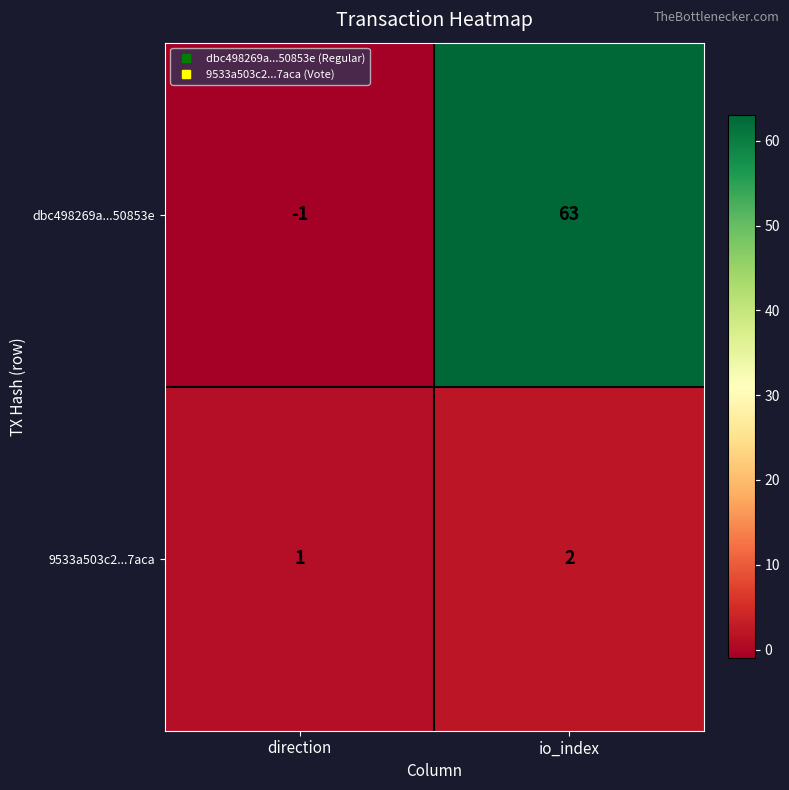

What is the sum of the dbc498269a...50853e values at direction and io_index?

62